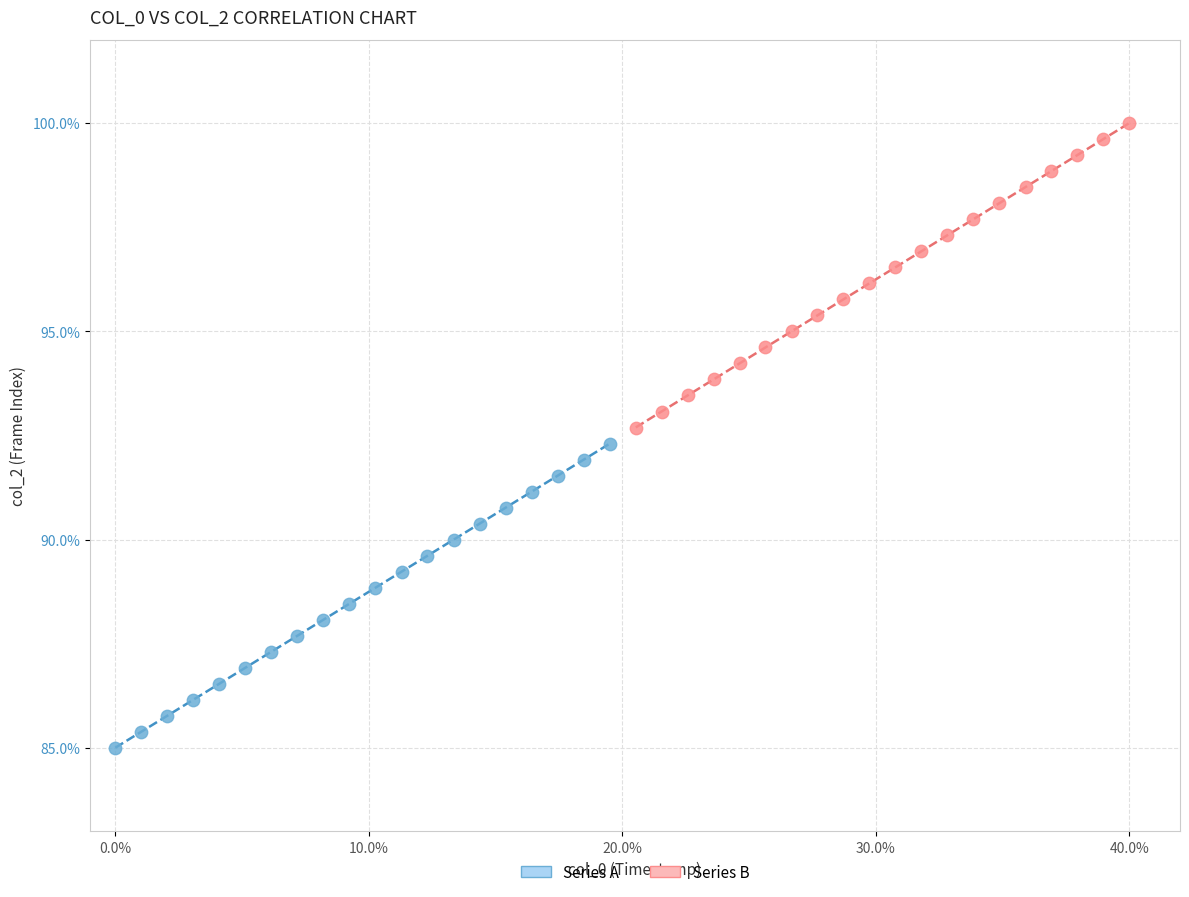

Which series reaches the minimum Y coordinate?

Series A